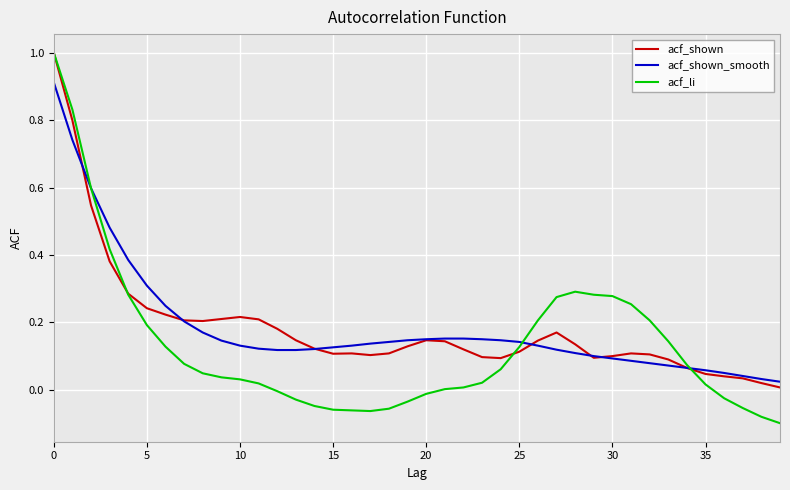

What is the maximum value shown in the chart?

1.0